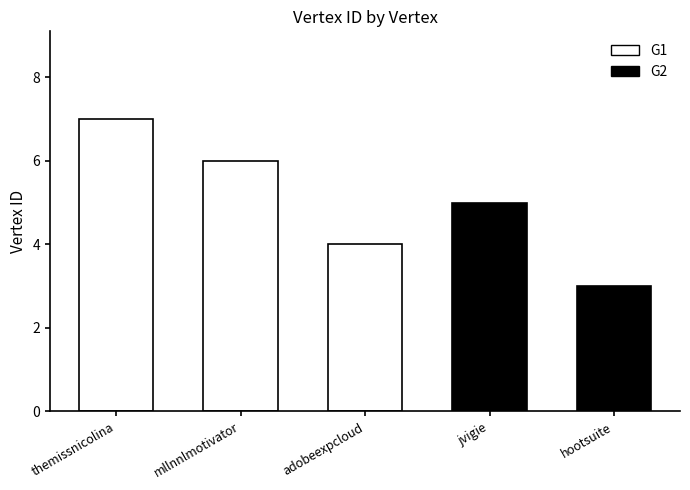

Count the number of categories in the chart.

5